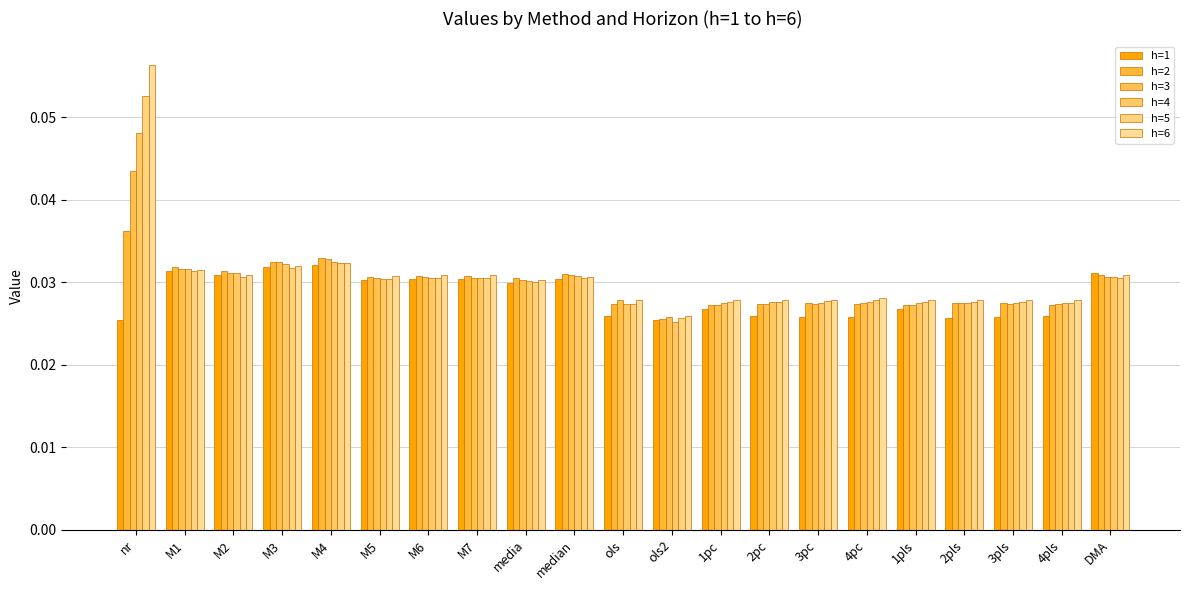

What position from the right is 3pc?

7